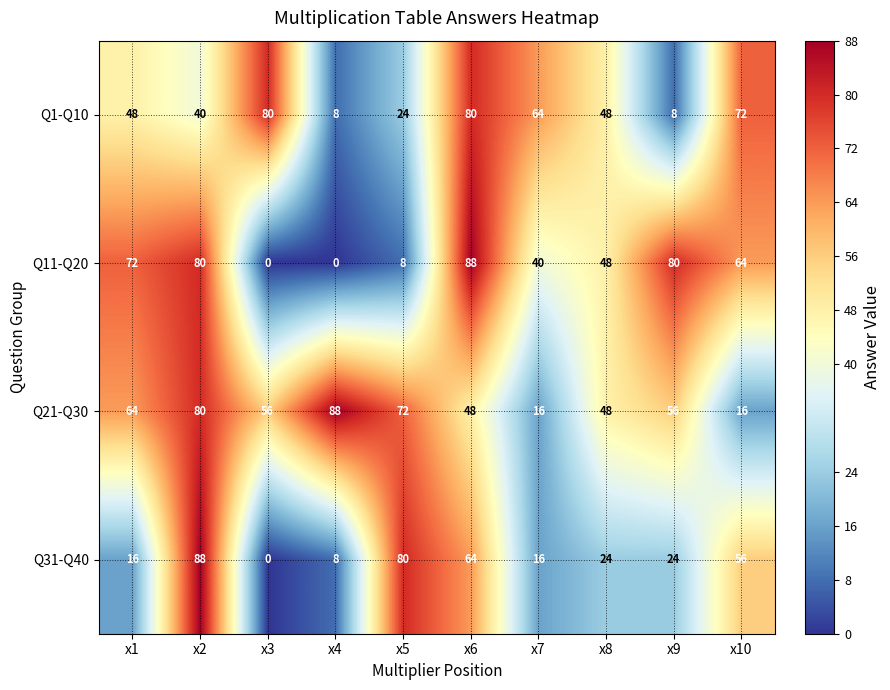

Between x5 and x6, which series saw the biggest shift?

Q11-Q20